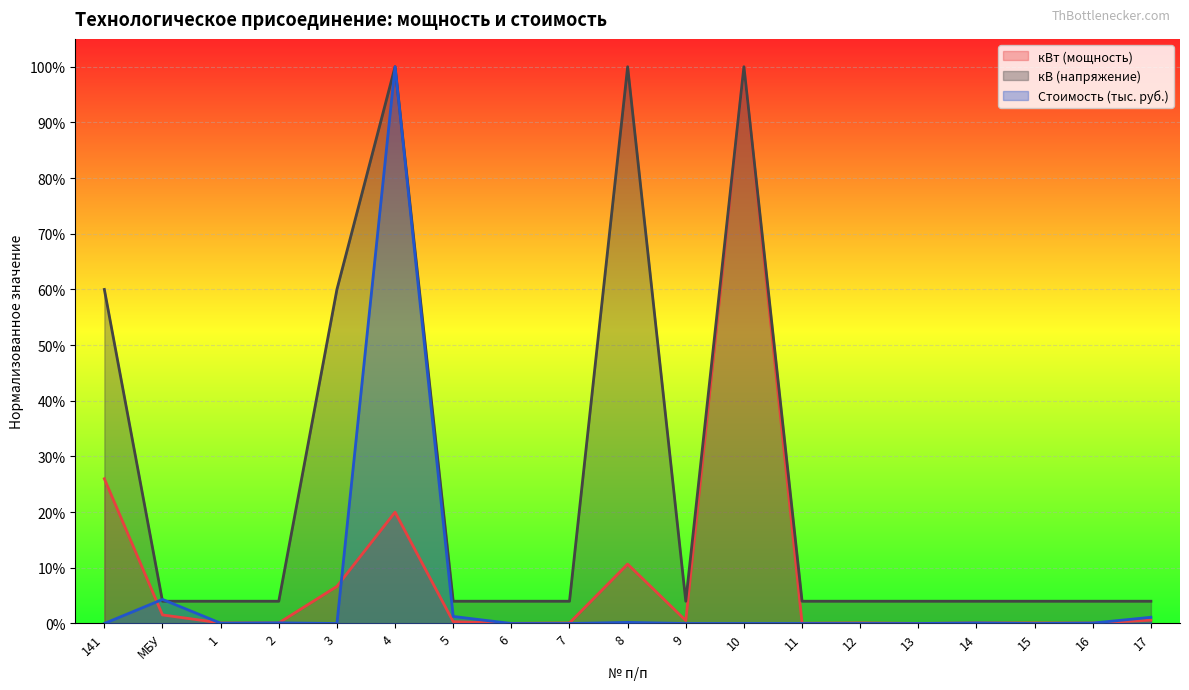

Does the chart display data point markers on the line(s)?

No